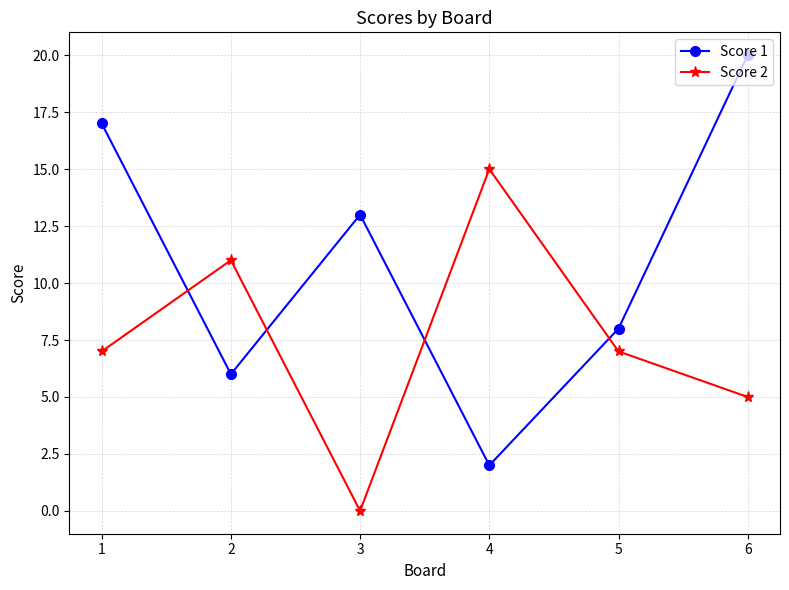

How many times do Score 1 and Score 2 cross each other?

4